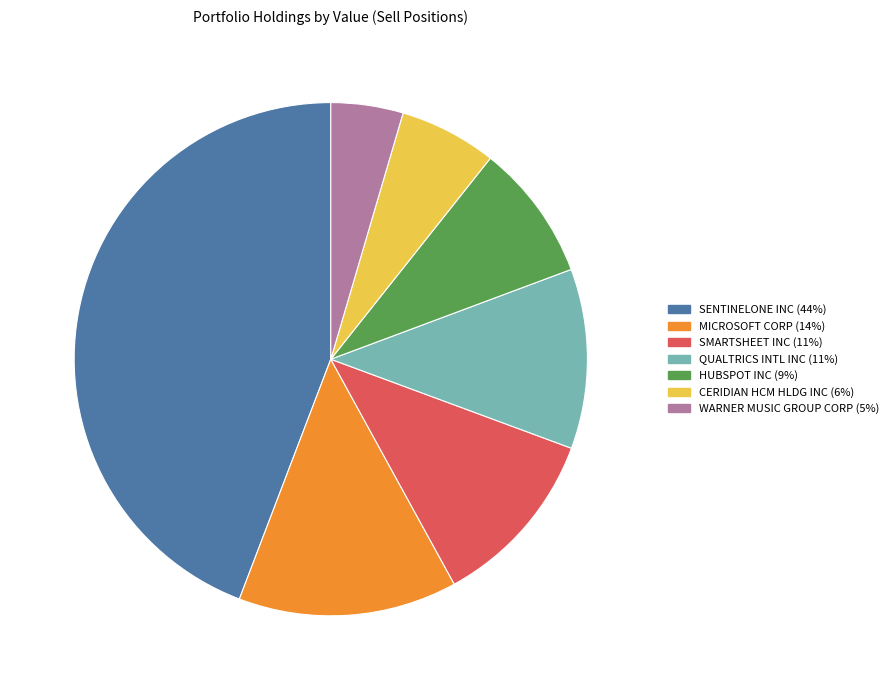

Count the number of slices in the pie.

7